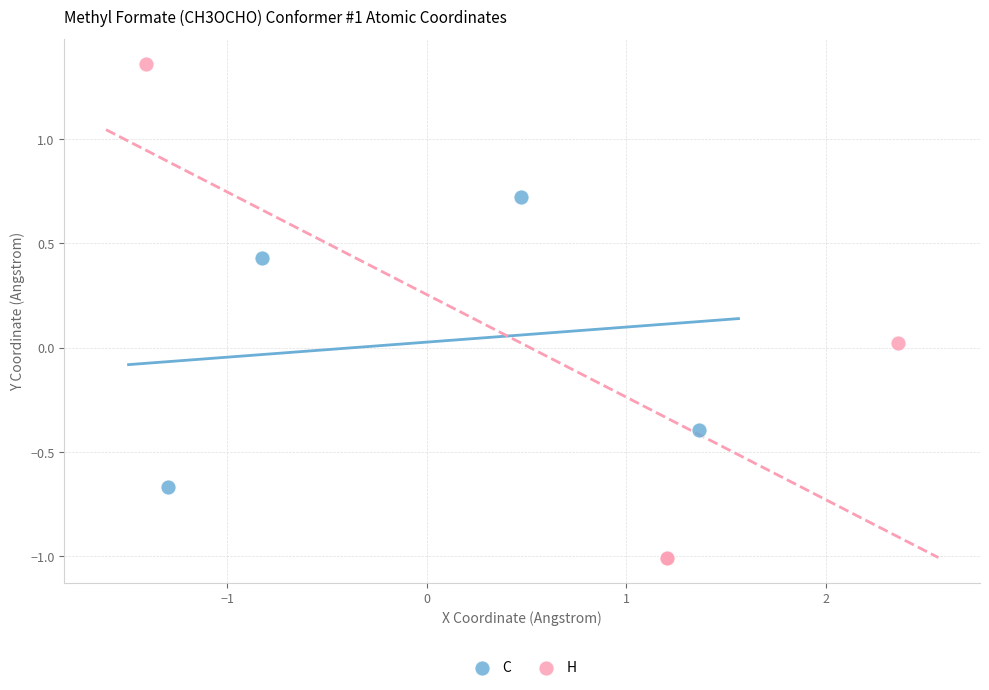

Which series contains the highest Y value?

H